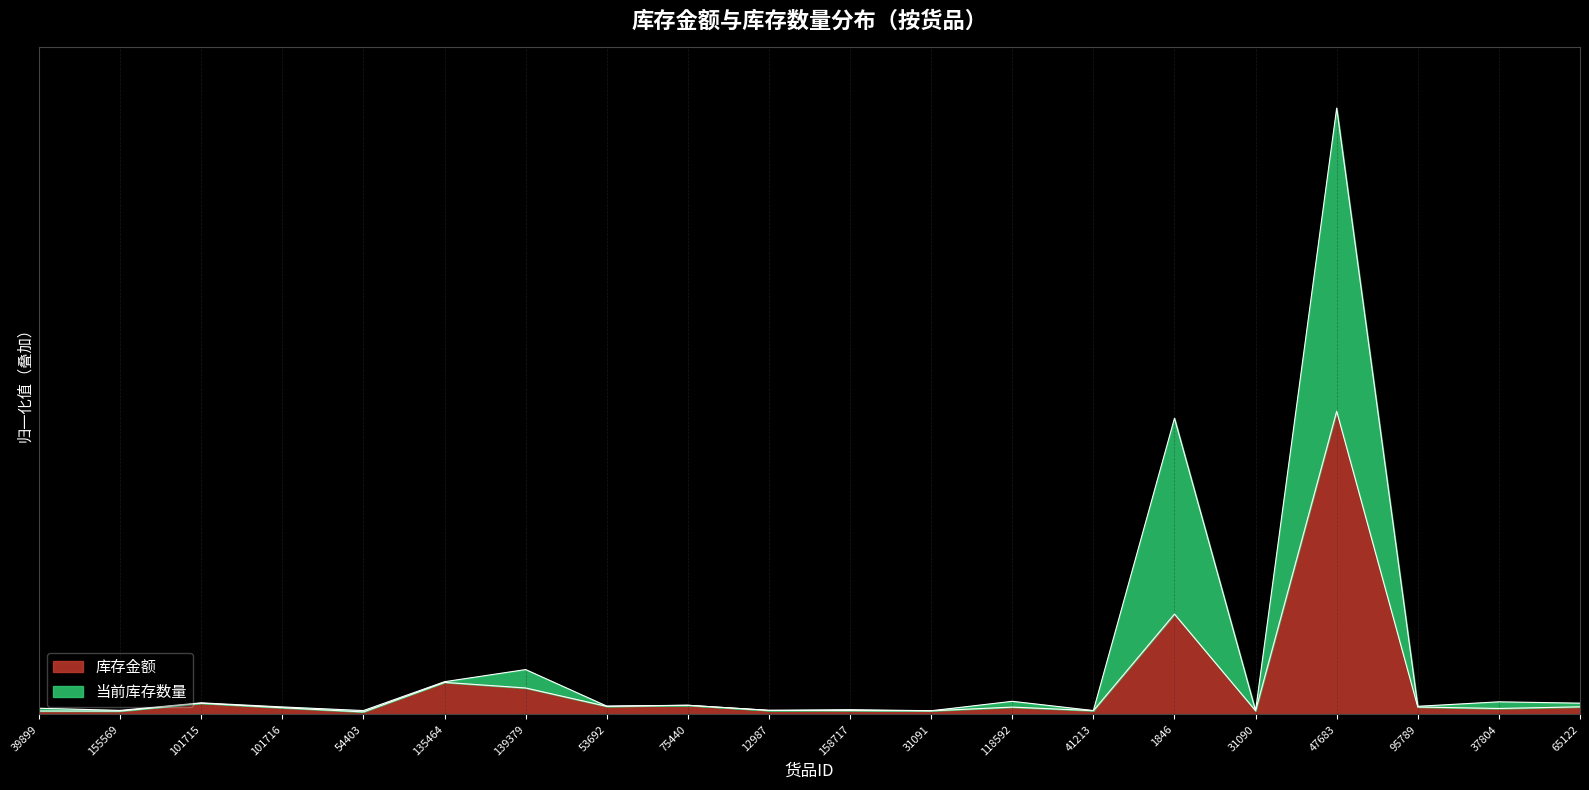

Which series has the largest total across all categories?

当前库存数量